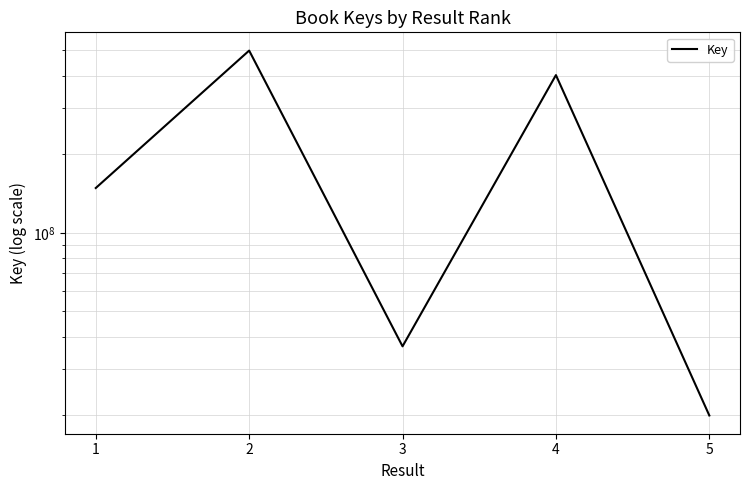

Reading left to right, what are all the values shown in this chart?

1=148432244	2=498934834	3=36736111	4=401900807	5=19962367